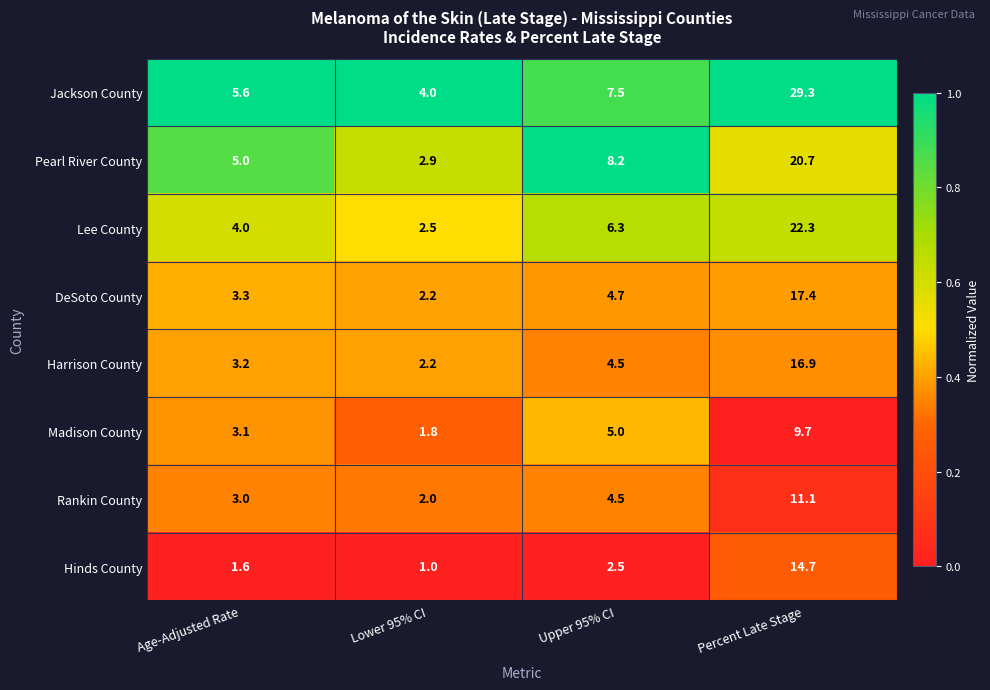

What is the difference between the maximum and second lowest values in the Jackson County series?

23.7